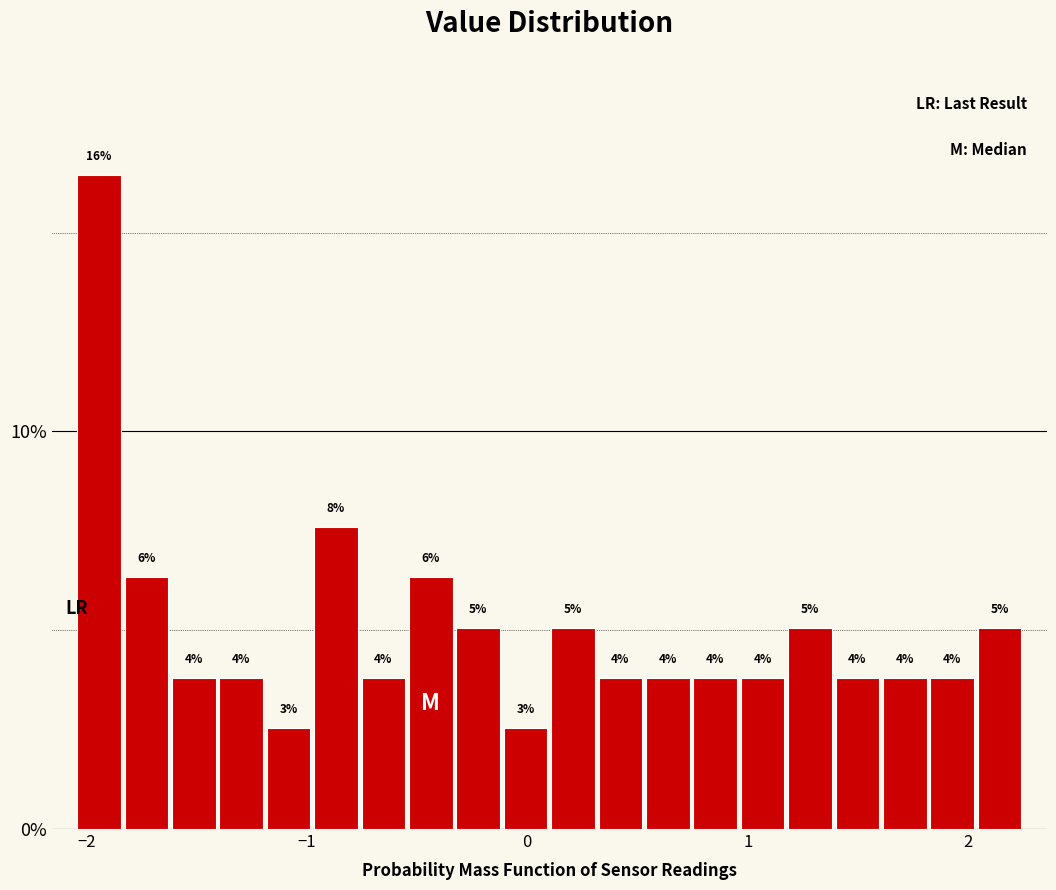

Read against the x-axis, roughly where is the centre of the tallest bar?

-1.9